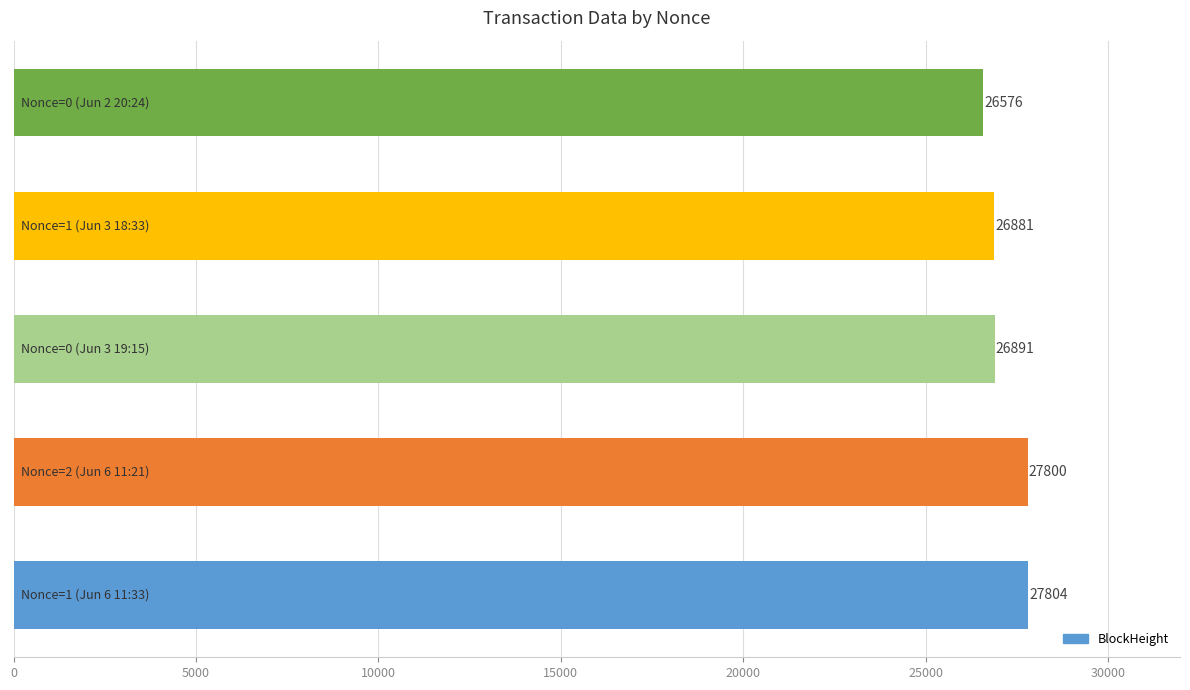

How many categories are shown in the chart?

5